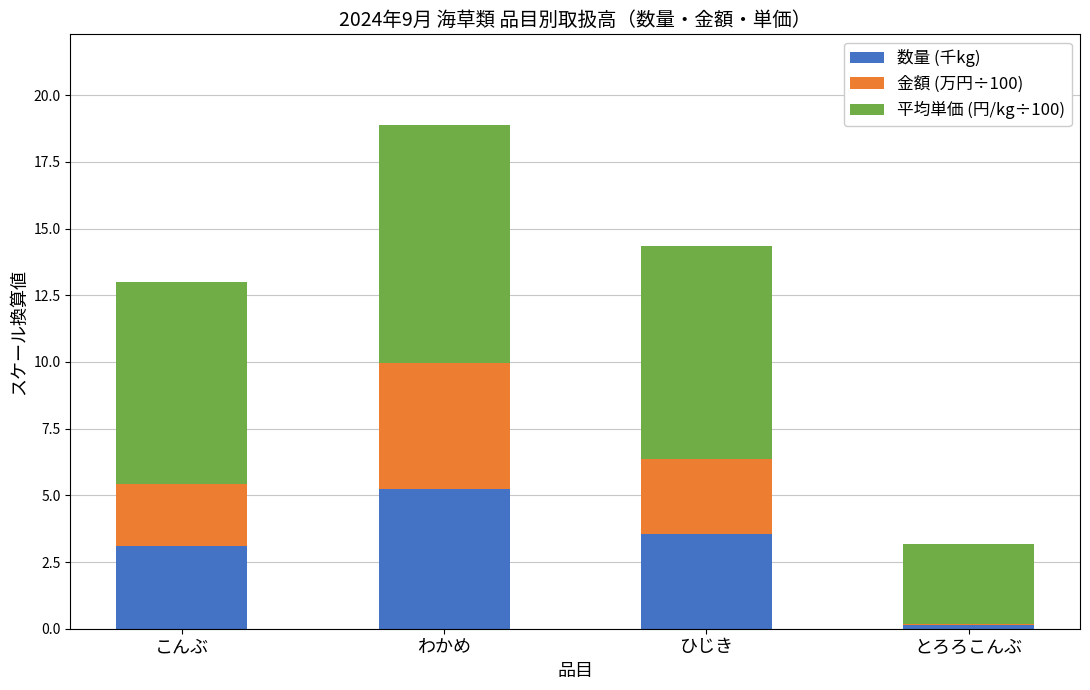

What is the sum of the 数量 (千kg) values at こんぶ and ひじき?

6.6